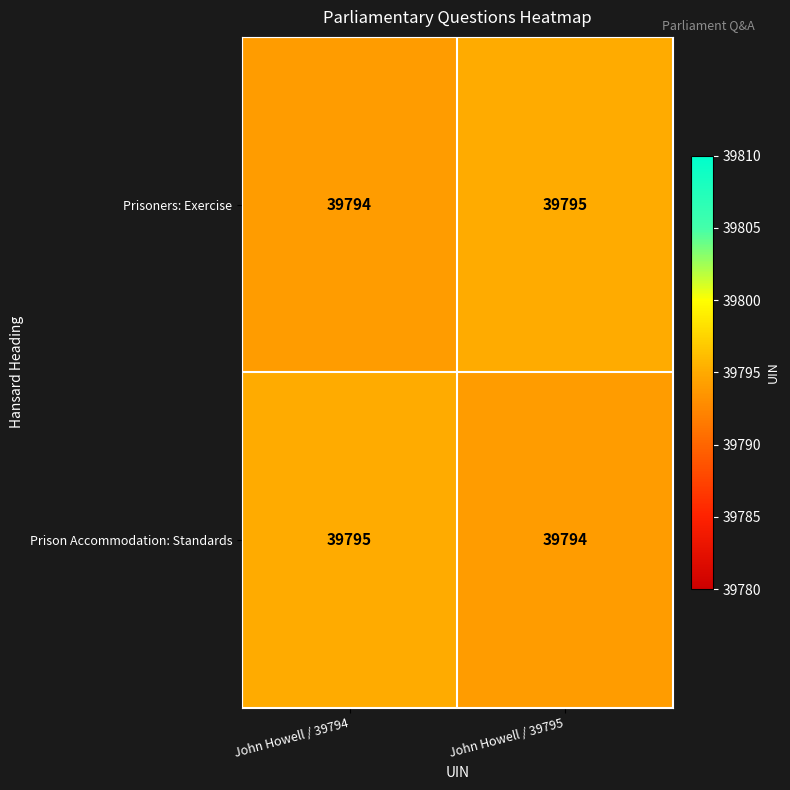

Reading right to left, list all the values displayed in this chart.

Prisoners: Exercise: 39795	39794
Prison Accommodation: Standards: 39794	39795